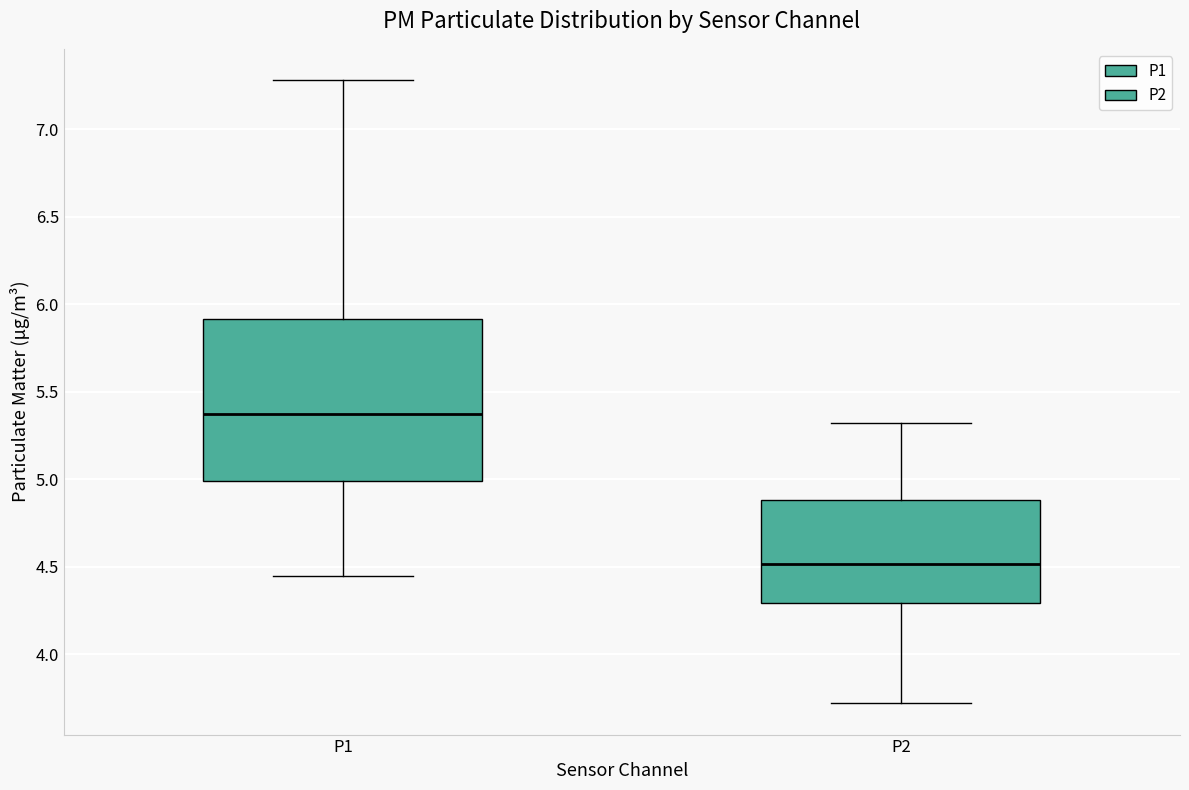

Reading left to right, read every box against the y-axis: the position of its median line, the range the box covers, and the ends of its whiskers. The values are not printed on the chart, so give them approximately, as read against the axis.

P1: median 5.40, box 5.00 to 5.90, whiskers 4.45 to 7.30
P2: median 4.50, box 4.30 to 4.90, whiskers 3.70 to 5.30